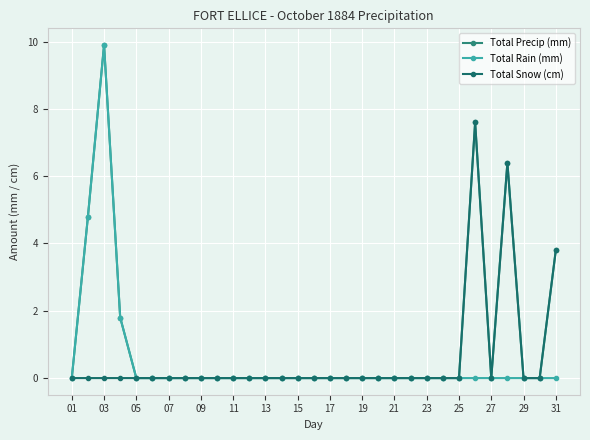

Is this an area chart (filled region under the line)?

No